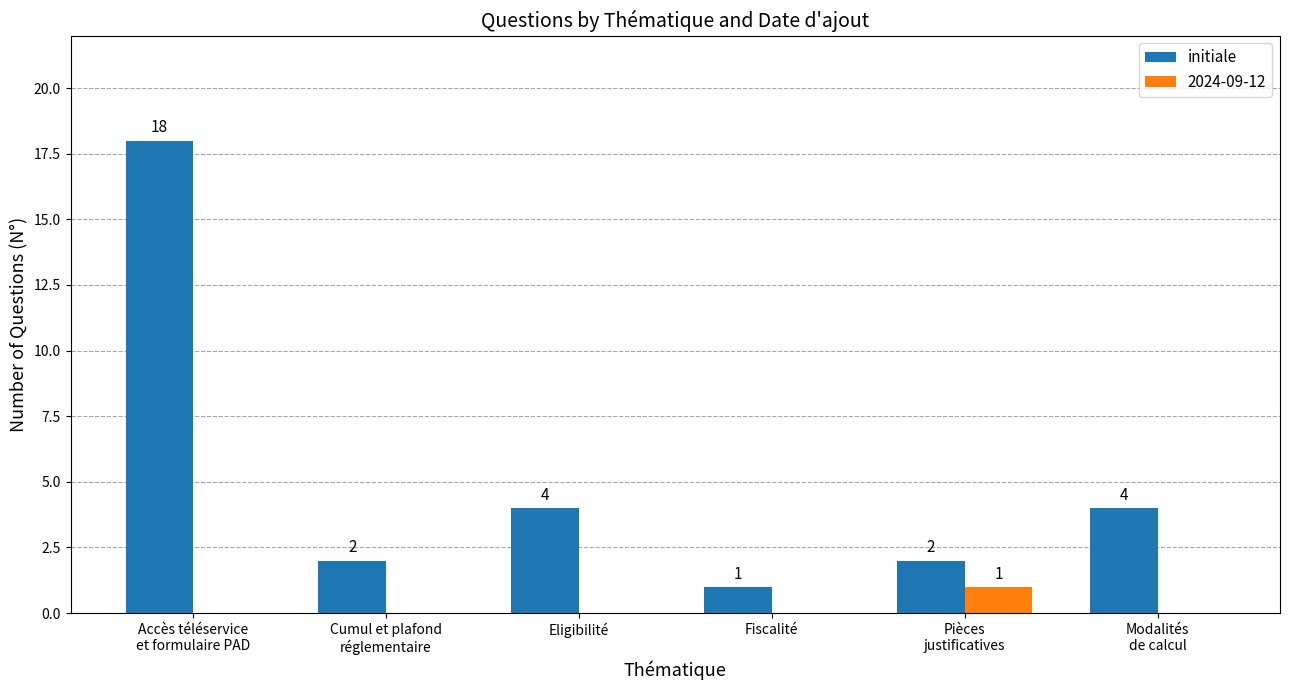

How many 2024-09-12 values are between 0 and 1?

6